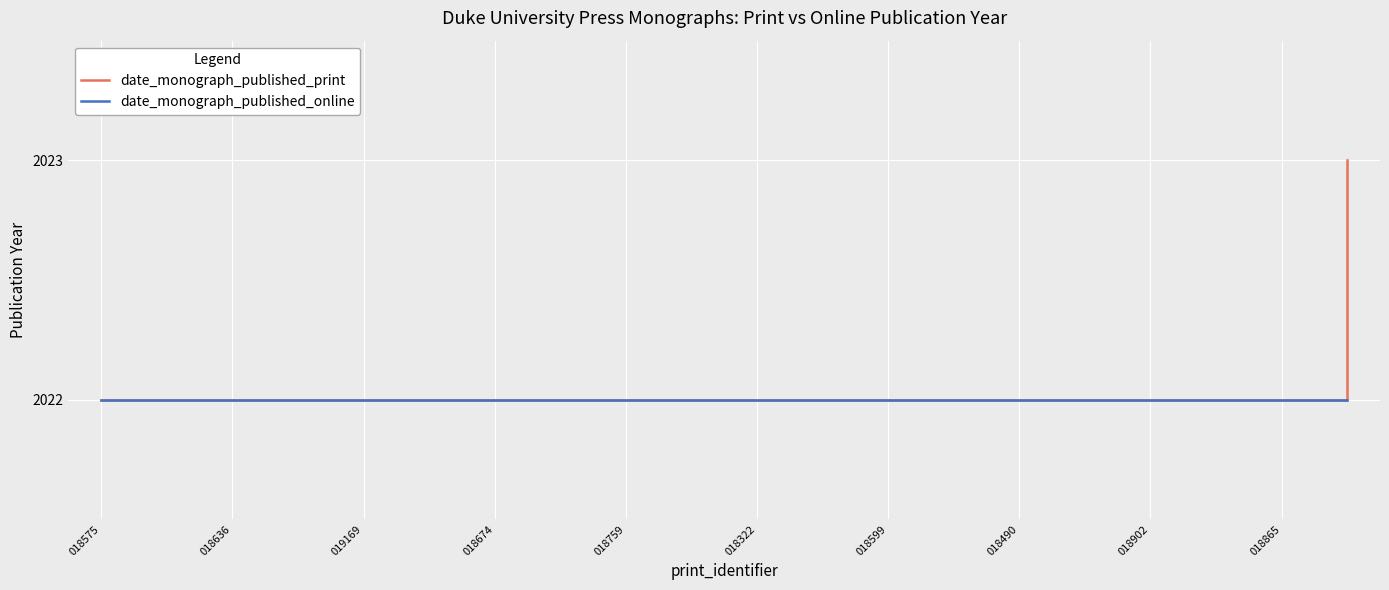

Rank the series by their maximum value, from highest to lowest.

date_monograph_published_print, date_monograph_published_online